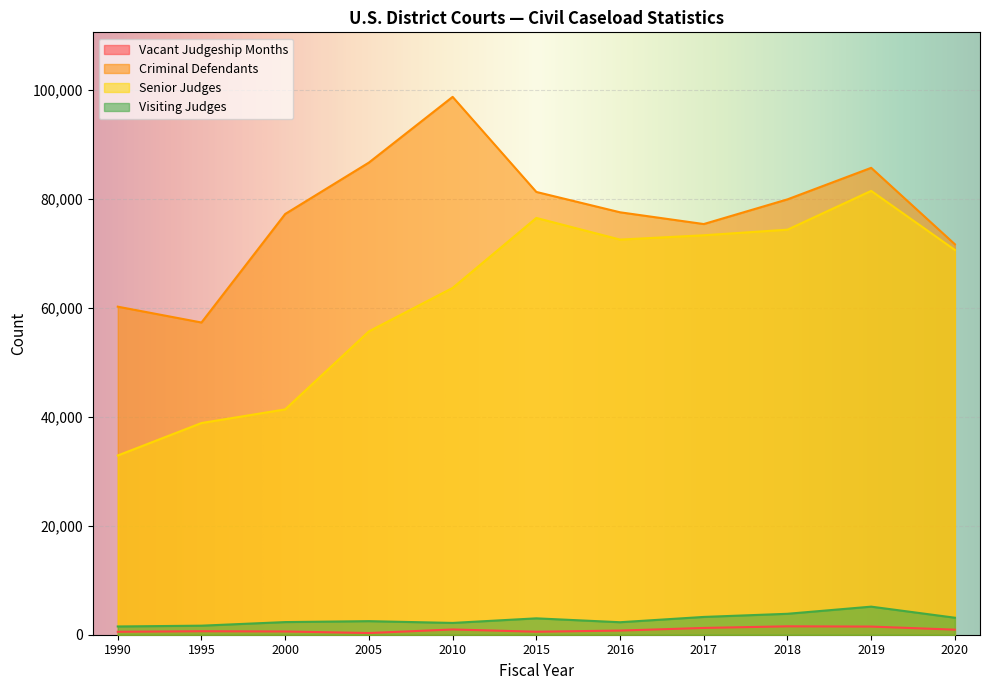

How many series are shown in this chart?

4